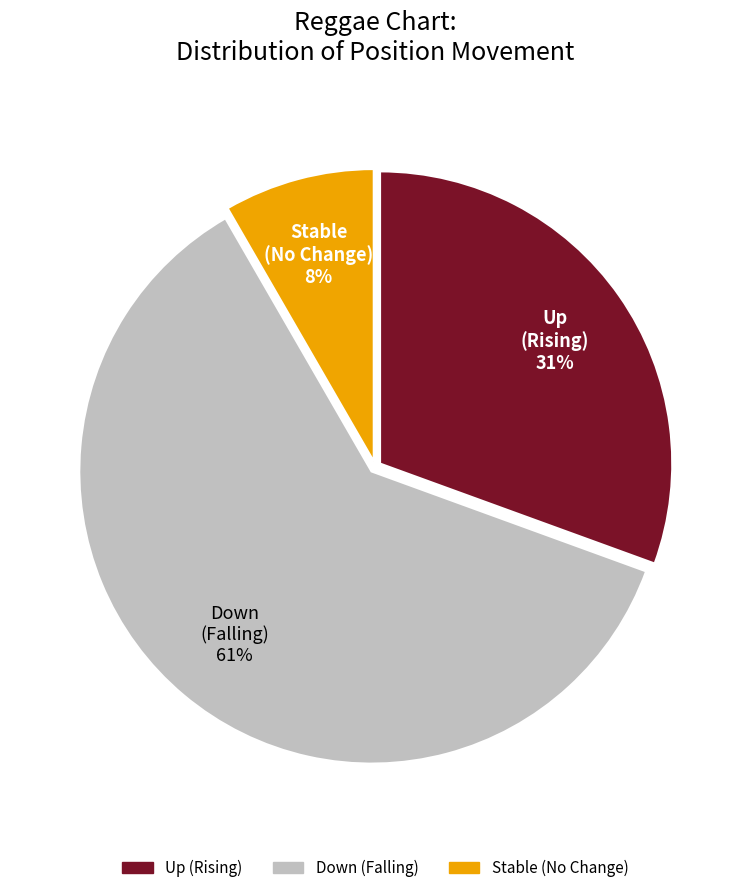

What is the ratio of the value at Down (Falling) to the value at Up (Rising)?

2.0